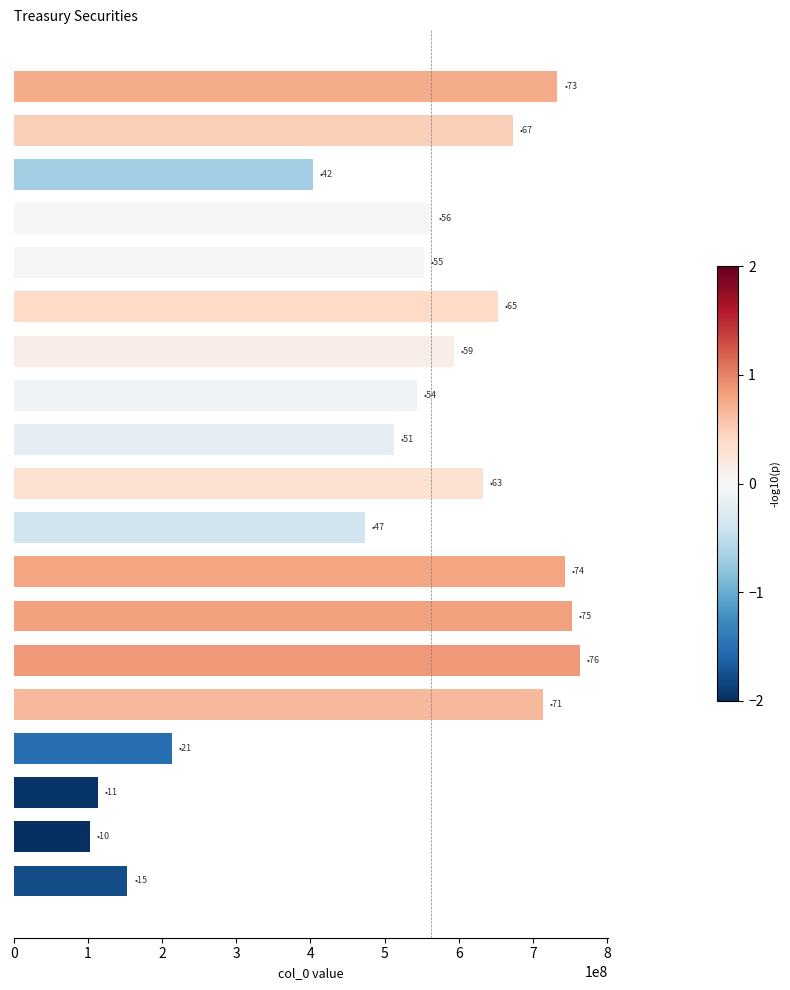

What is the sum of all values?

9888160870